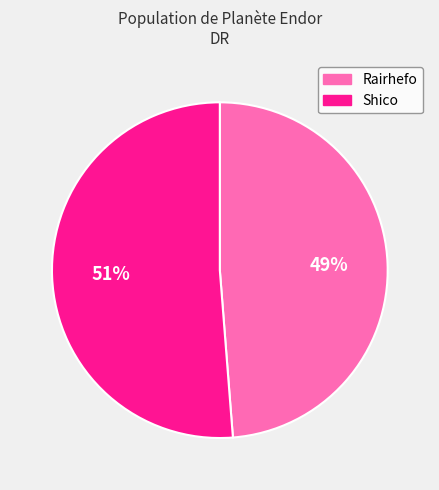

To the nearest percent, what is the average slice percentage?

50%